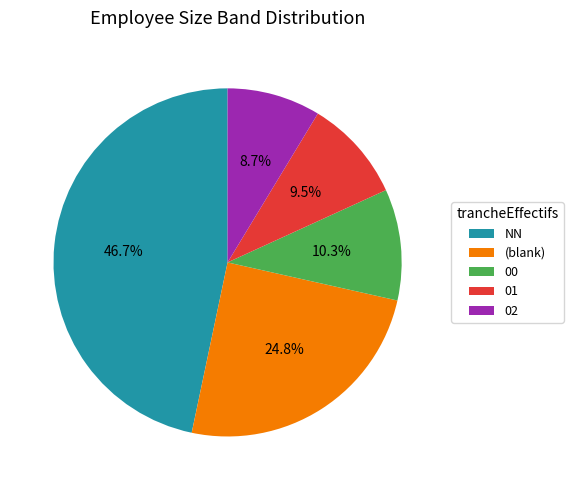

Combined, what portion of the pie is NN and 01?

56.2%